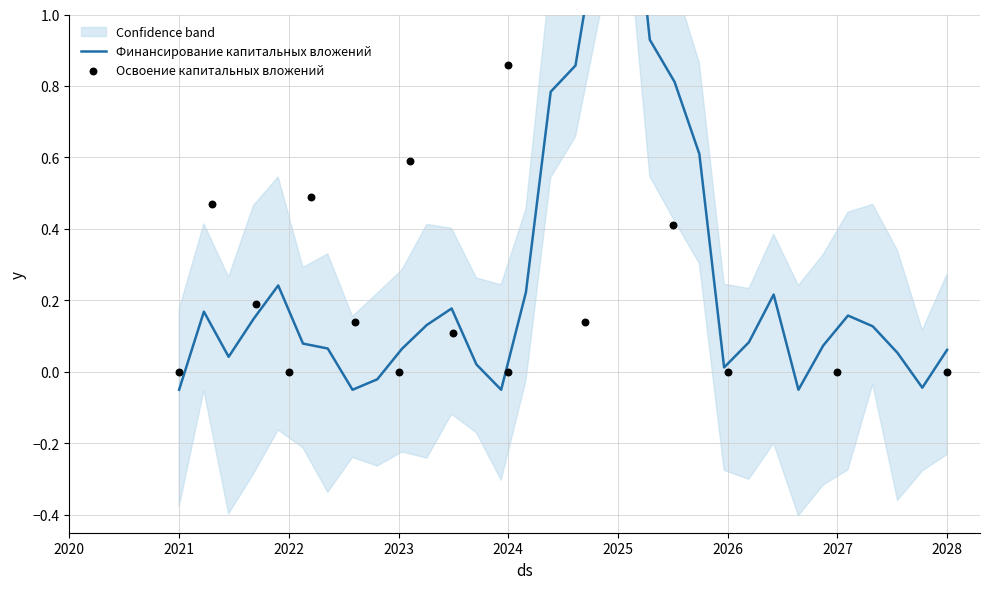

Which series has the widest spread of Y values?

Финансирование капитальных вложений